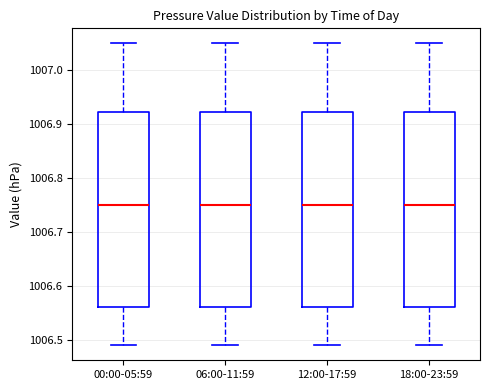

Reading left to right, read every box against the y-axis: the position of its median line, the range the box covers, and the ends of its whiskers. The values are not printed on the chart, so give them approximately, as read against the axis.

00:00-05:59: median 1006.75, box 1006.56 to 1006.92, whiskers 1006.49 to 1007.05
06:00-11:59: median 1006.75, box 1006.56 to 1006.92, whiskers 1006.49 to 1007.05
12:00-17:59: median 1006.75, box 1006.56 to 1006.92, whiskers 1006.49 to 1007.05
18:00-23:59: median 1006.75, box 1006.56 to 1006.92, whiskers 1006.49 to 1007.05